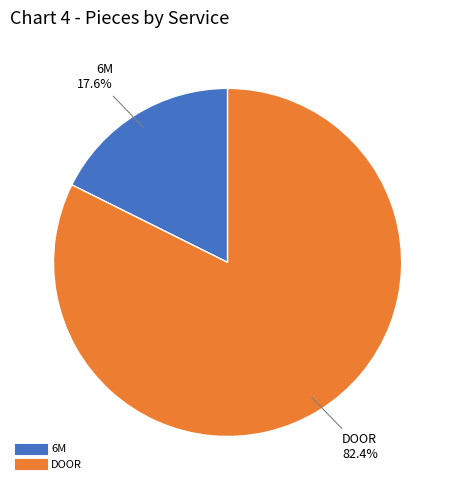

Count the number of slices in the pie.

2